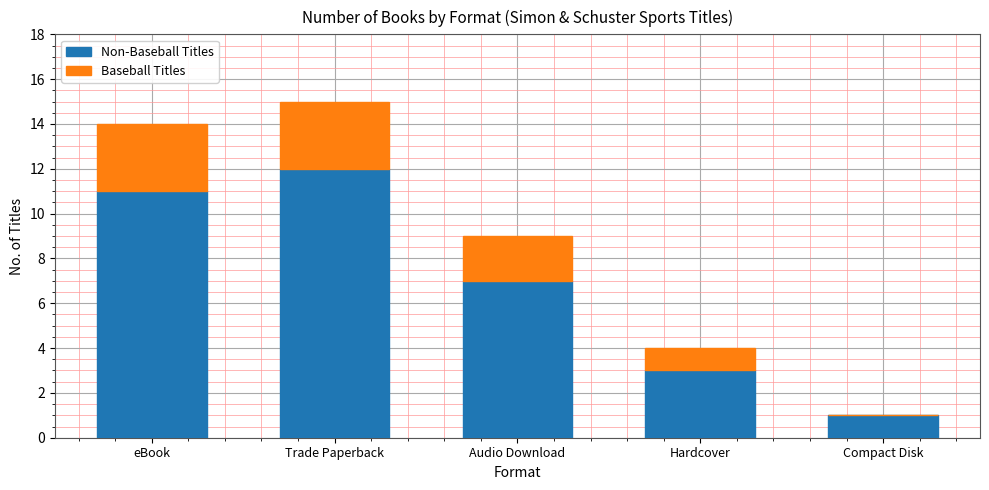

At which category is the sum across all series the highest?

Trade Paperback